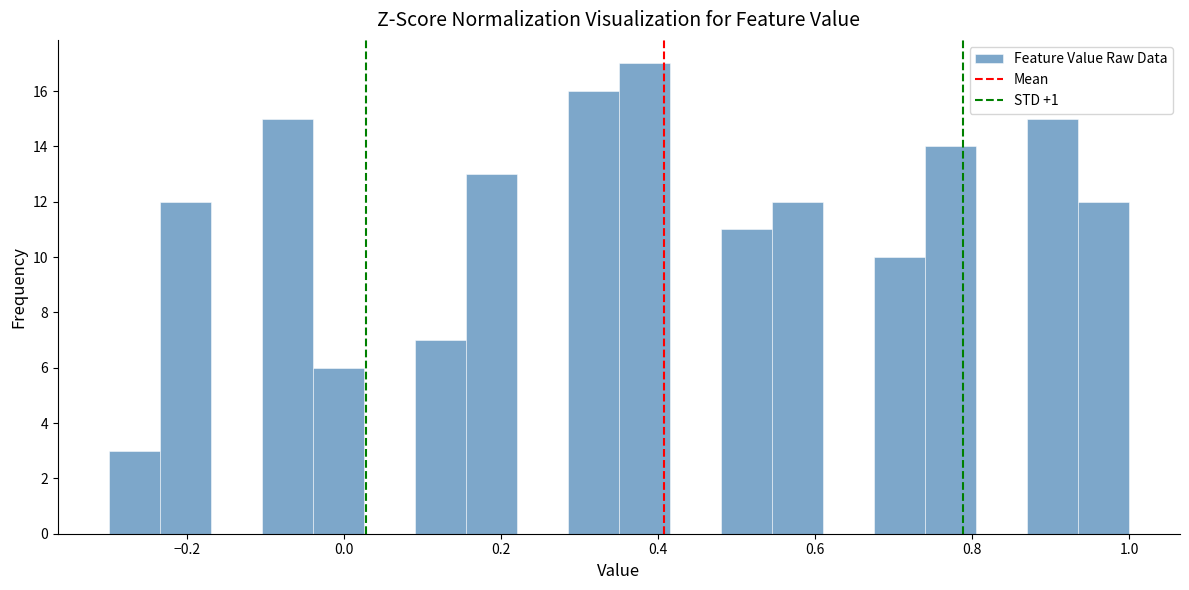

Read against the x-axis, roughly where is the centre of the tallest bar?

0.38